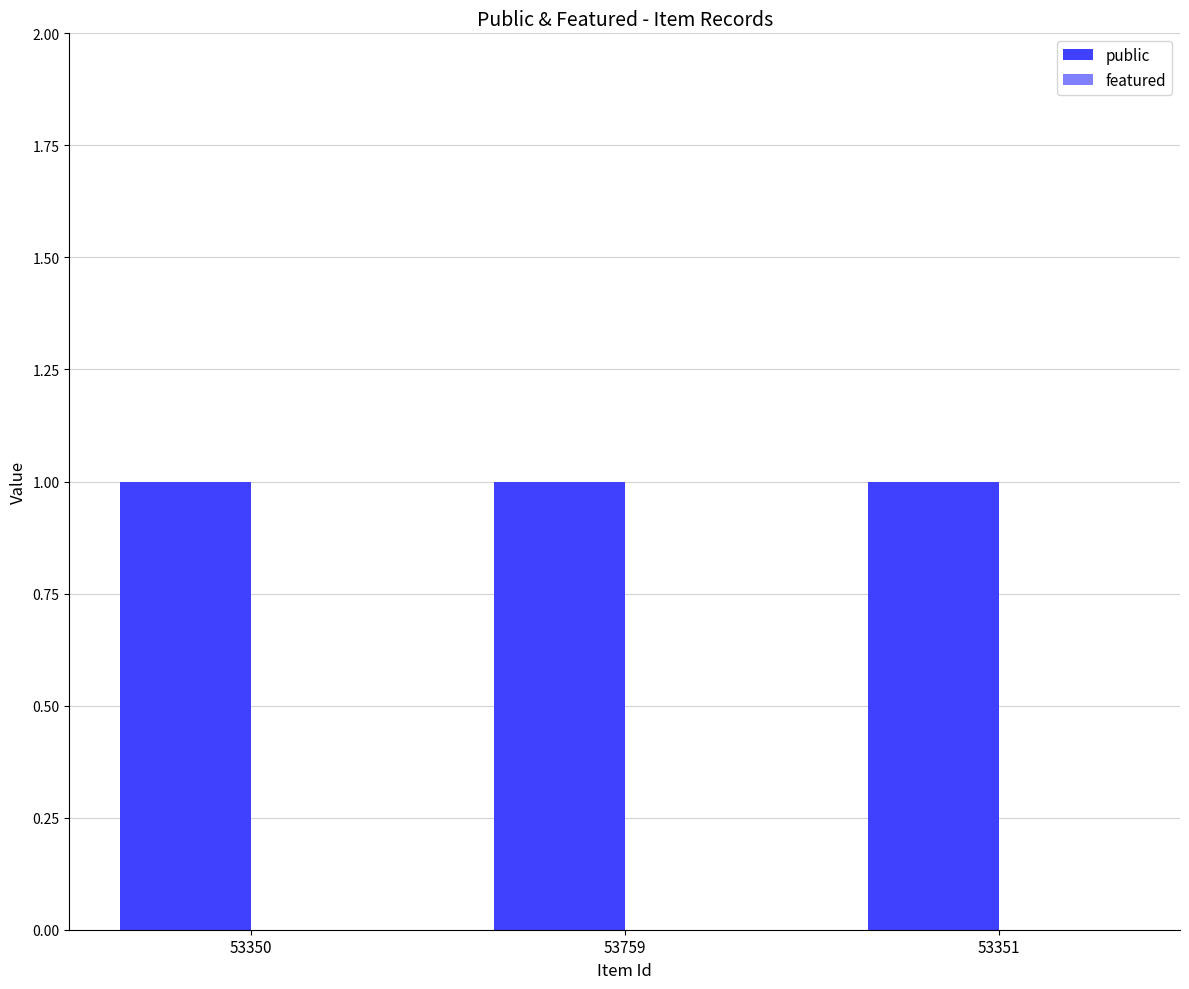

Is it true that public equals 1 at 53351?

True